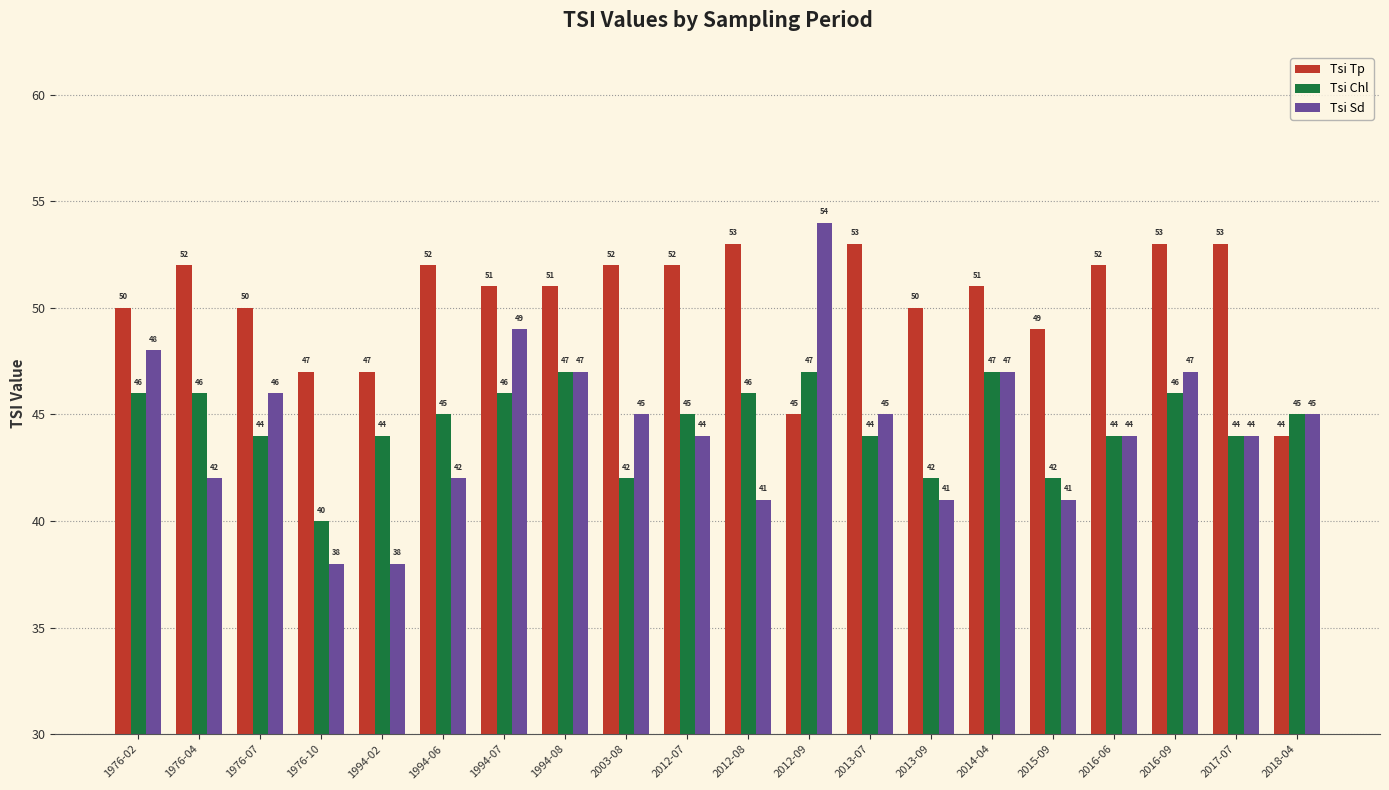

The Tsi Tp series shows 86 at 1994-08. True or false?

False